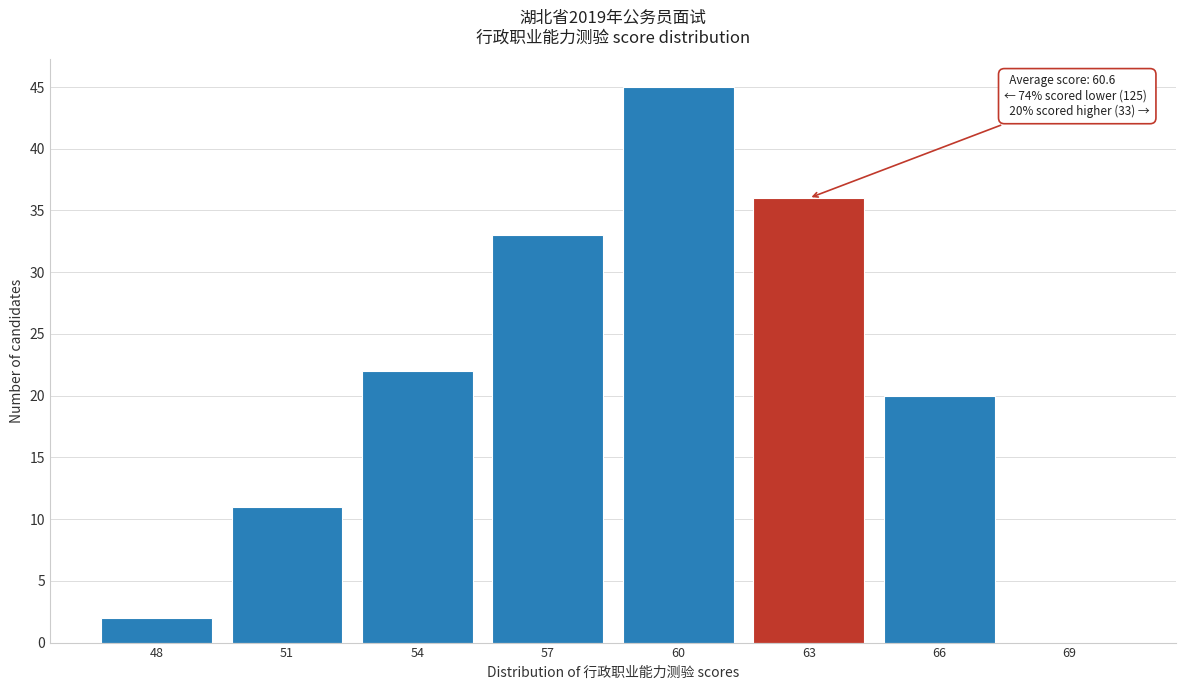

Reading left to right, list all the values displayed in this chart.

48=2	51=11	54=22	57=33	60=45	63=36	66=20	69=0